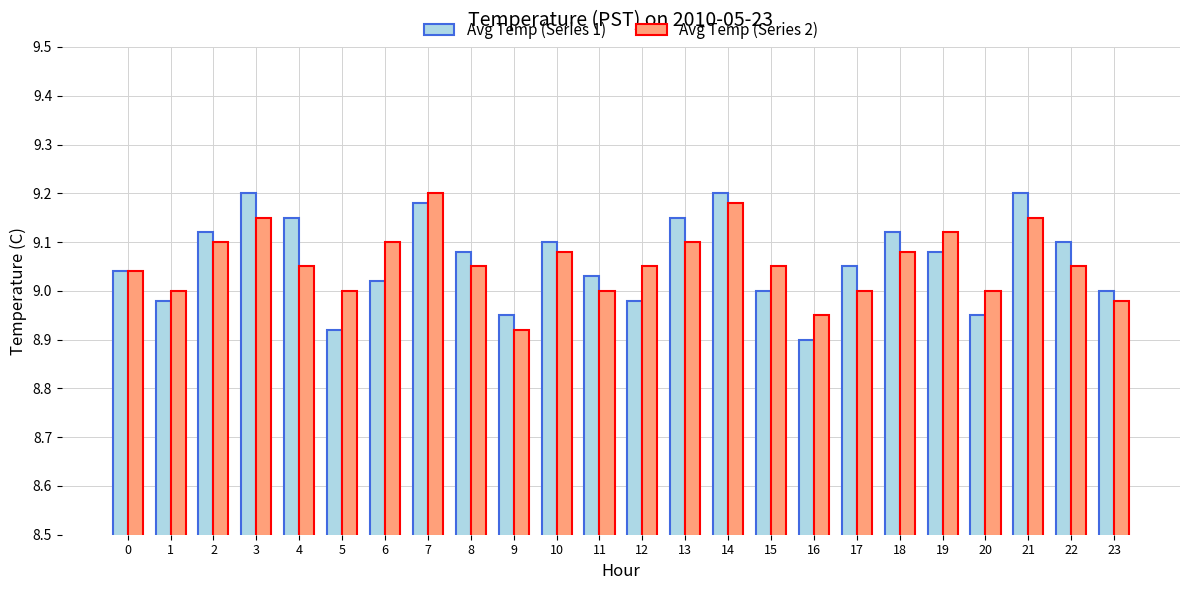

The value of Avg Temp (Series 1) at 2 is 9.1. True or false?

True